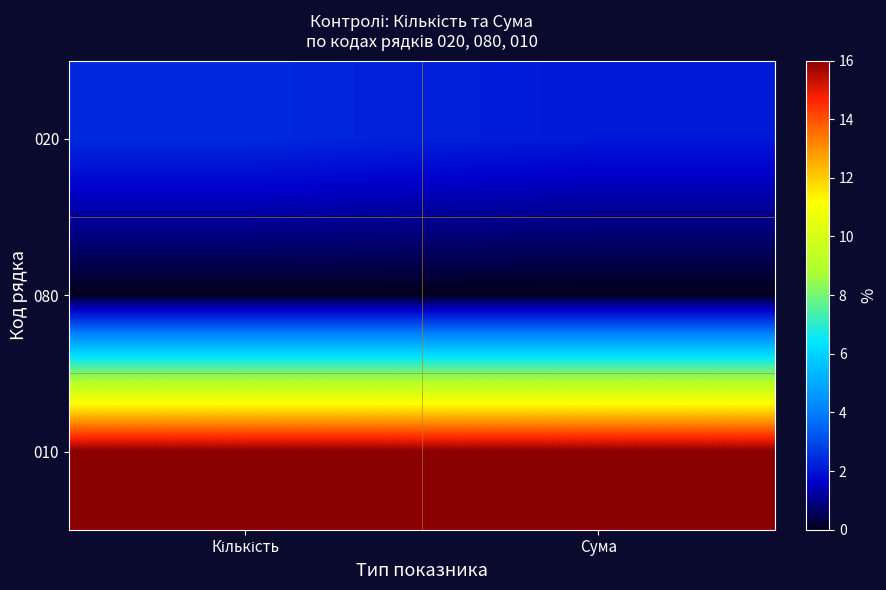

Between Кількість and Сума, which series saw the biggest shift?

020